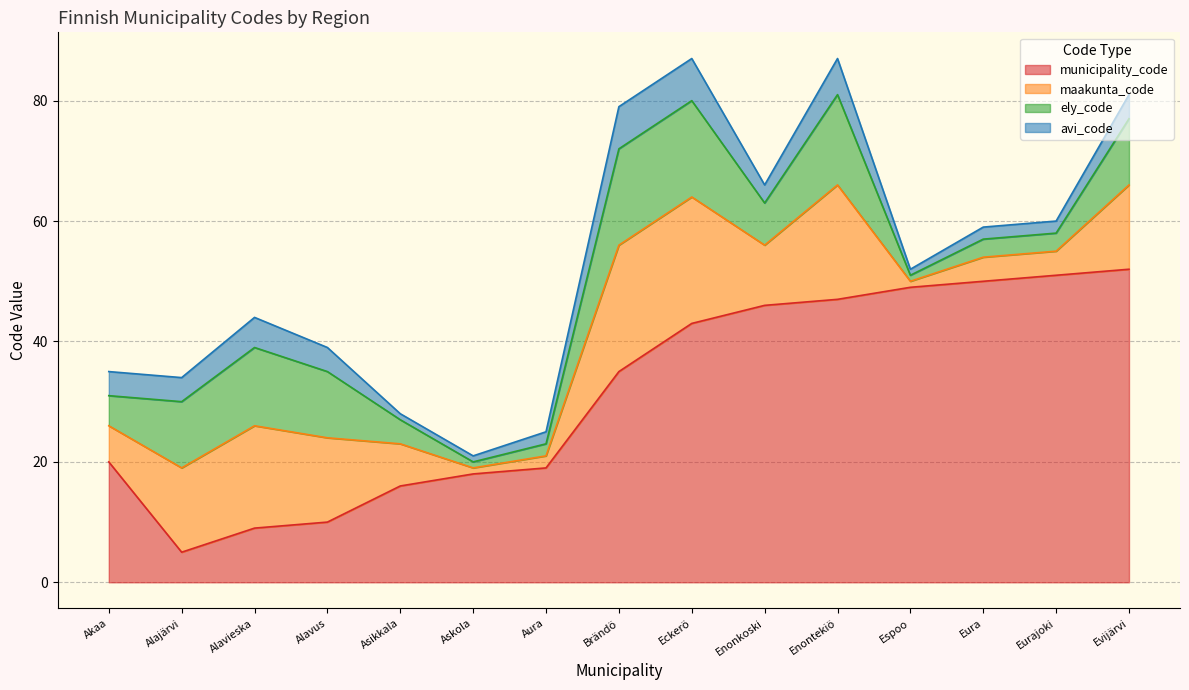

What is the approximate value of maakunta_code at Brändö, to the nearest 5?

20